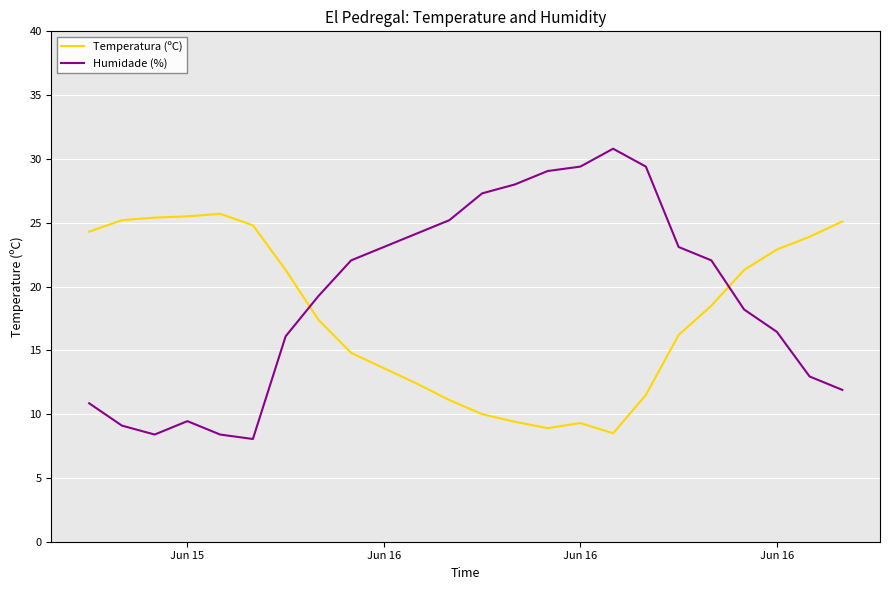

Does the chart have visible grid lines?

Yes